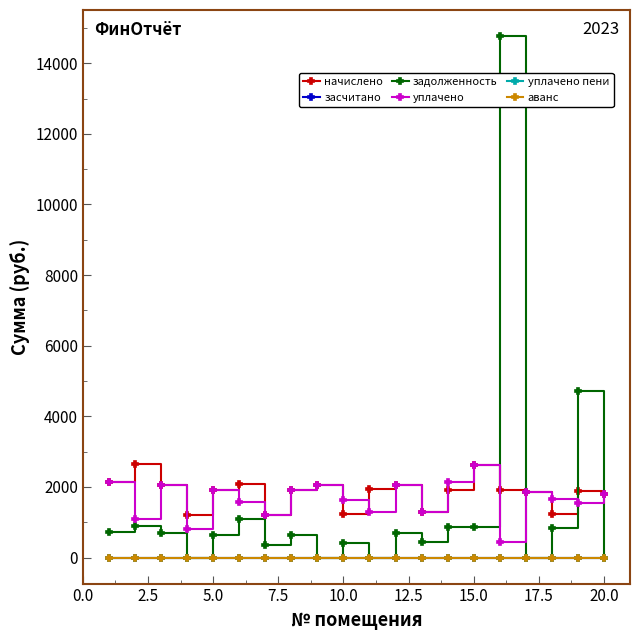

Is this an area chart (filled region under the line)?

No